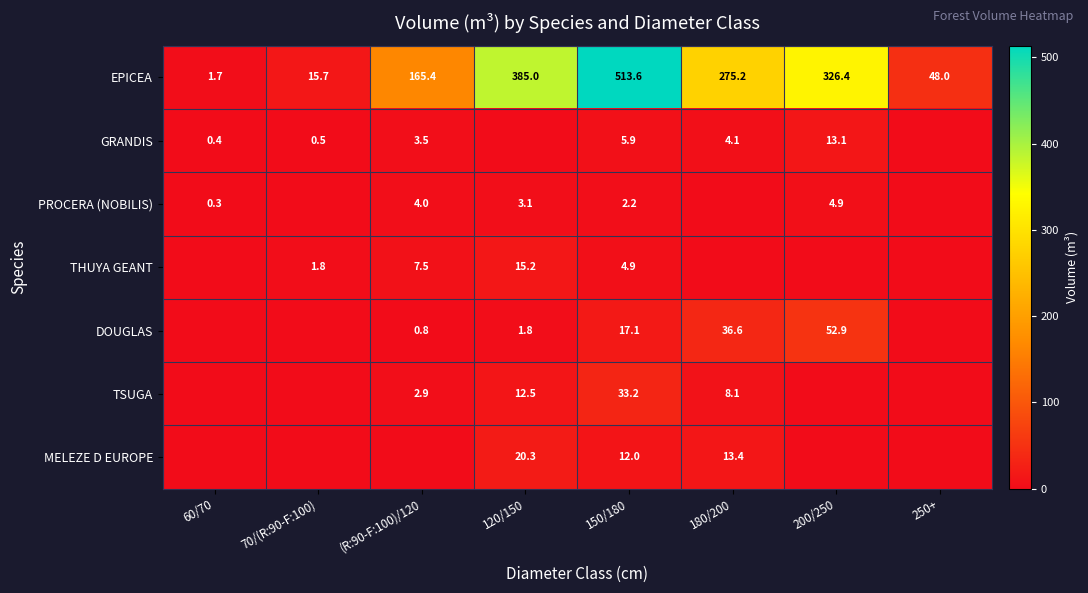

Is it true that PROCERA (NOBILIS) equals 0.3 at 60/70?

True